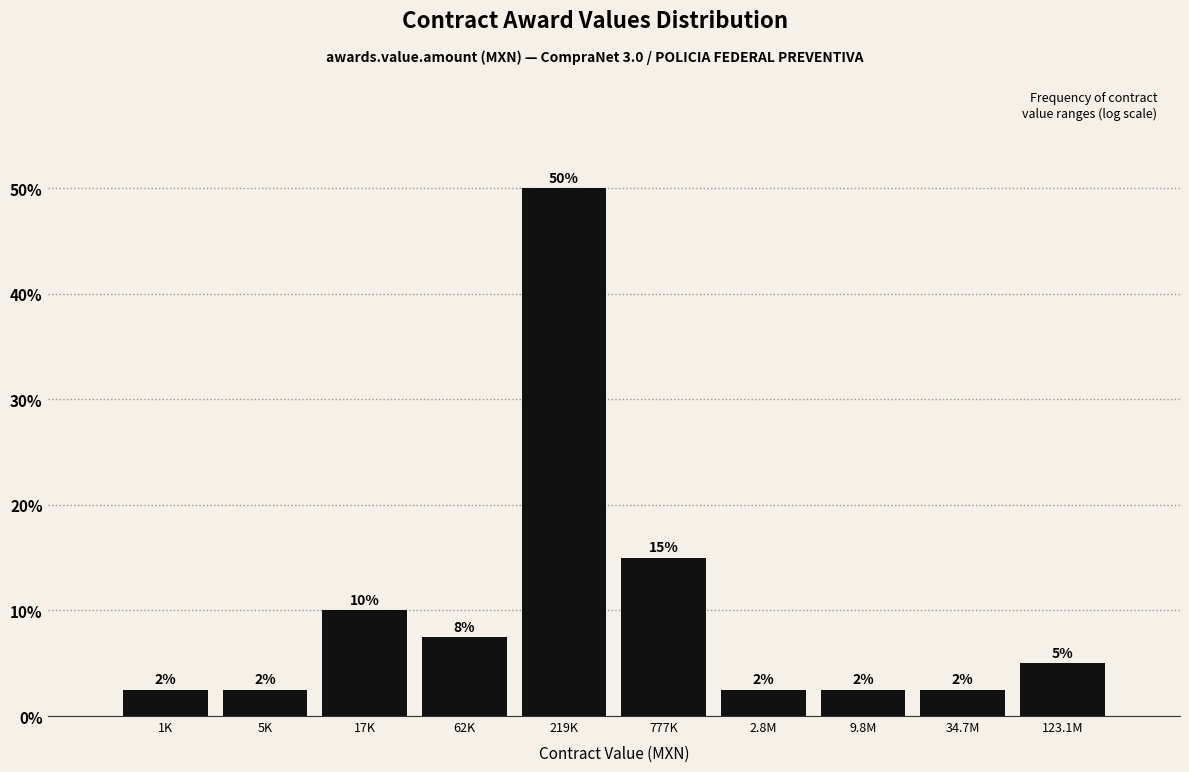

How many bars are there in total?

10